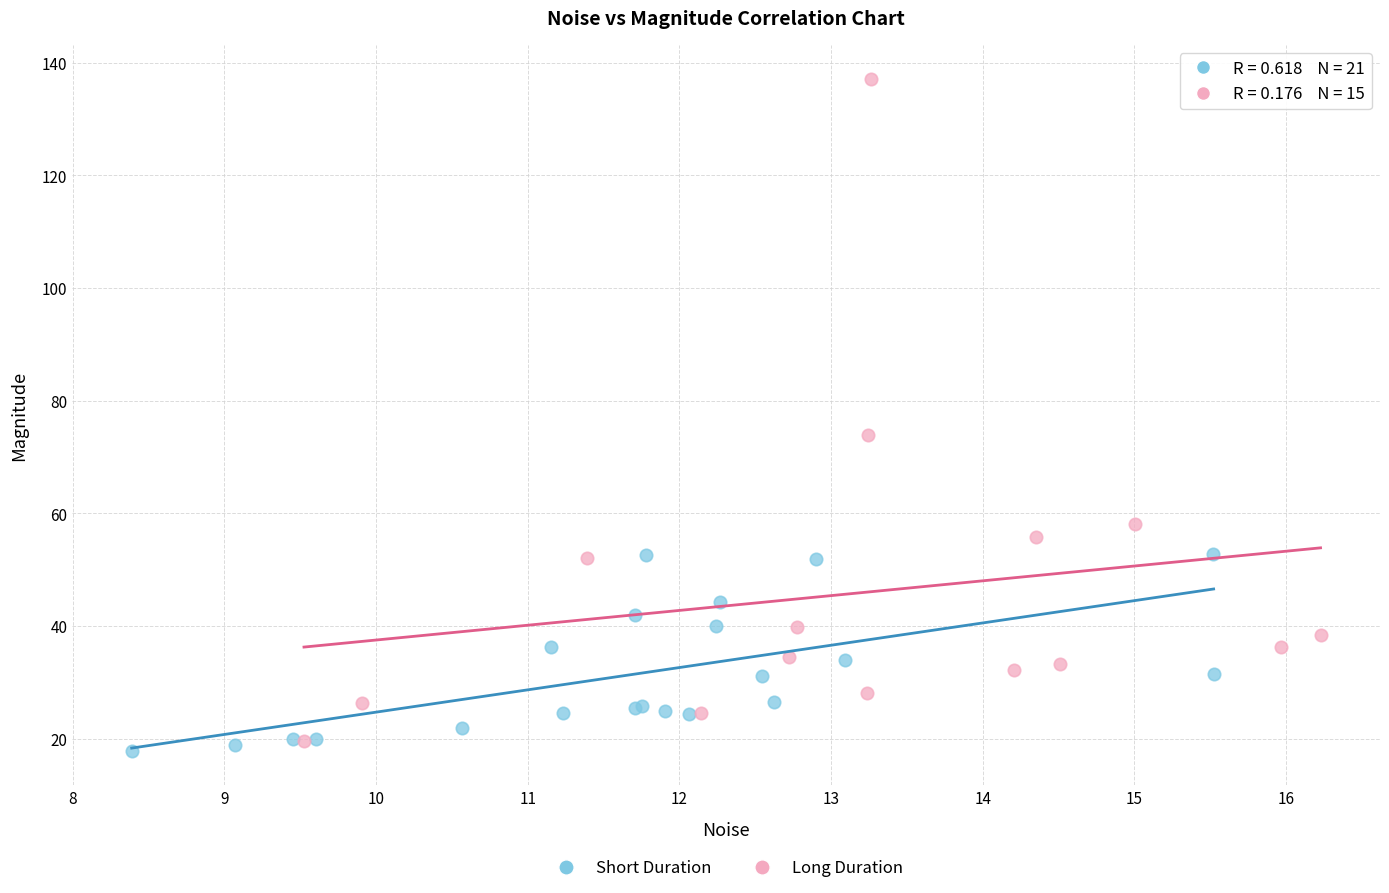

Which series has the largest Y range (max minus min)?

Long Duration